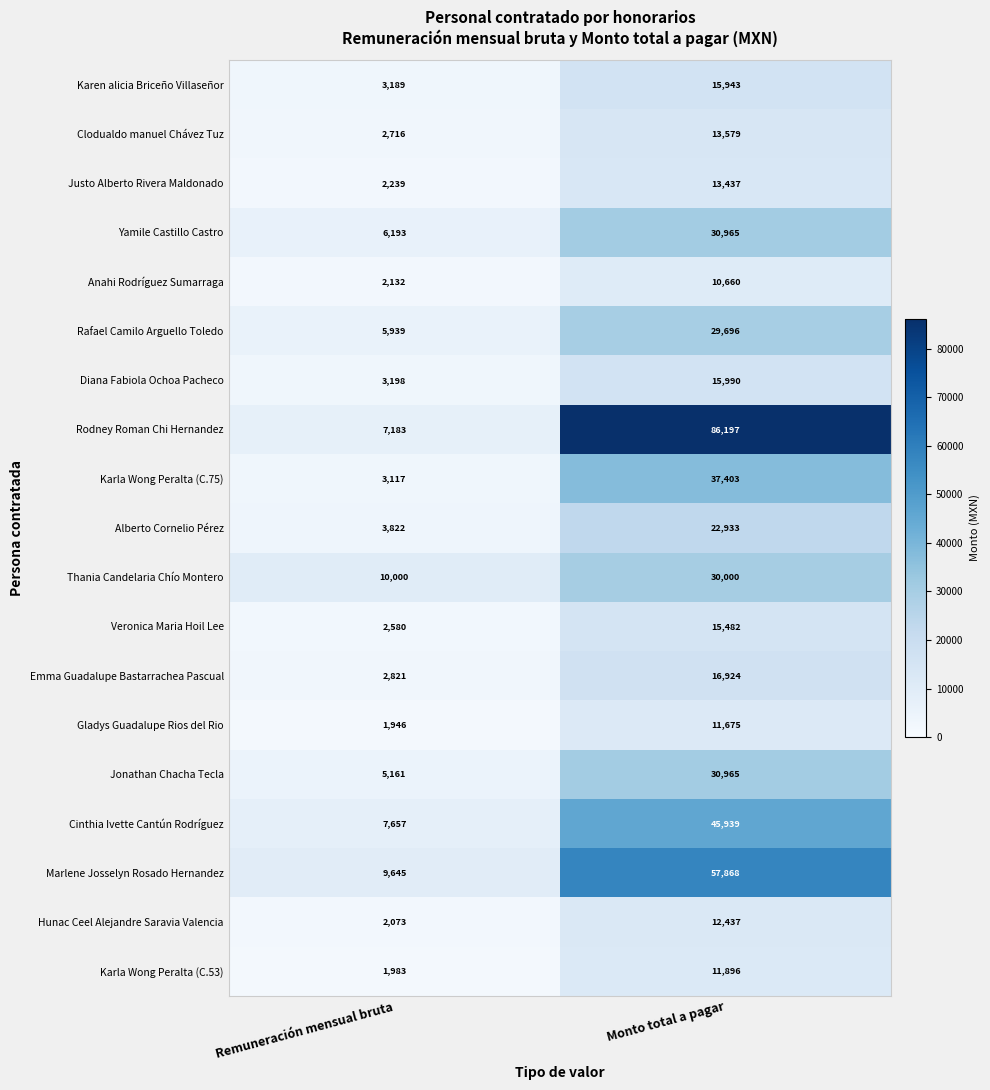

Which series has the largest total across all categories?

Rodney Roman Chi Hernandez